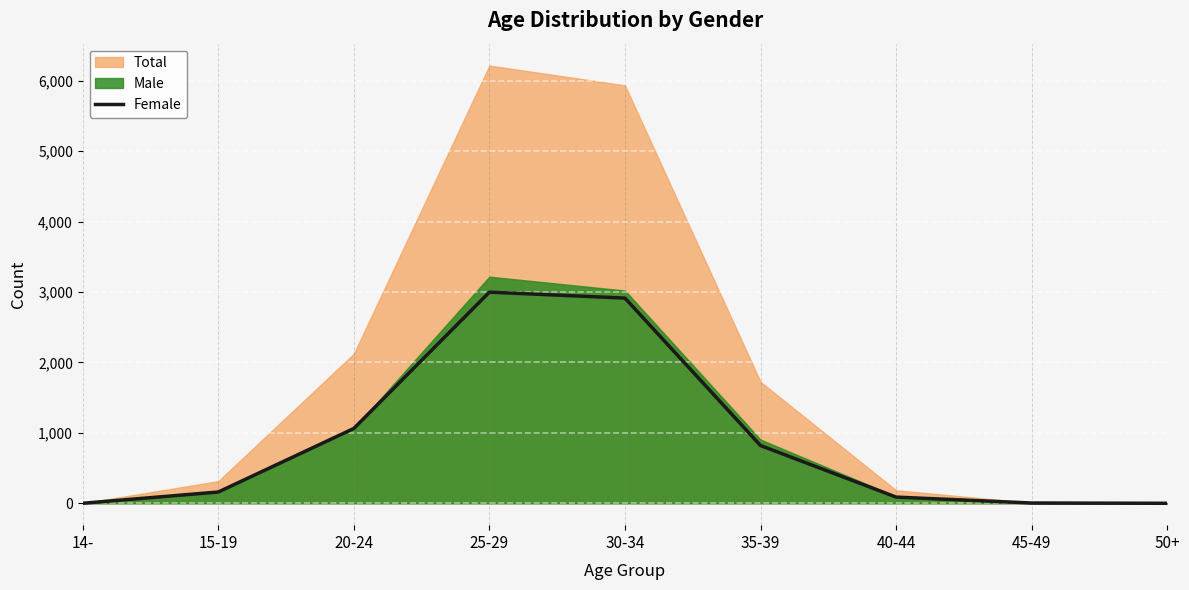

How many points are higher than both their immediate neighbors (excluding endpoints)?

1